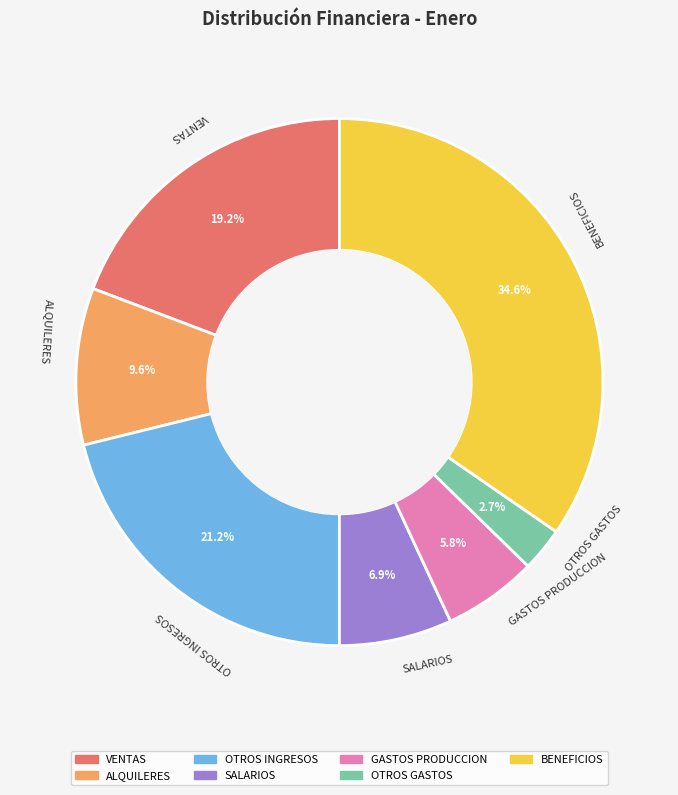

Is it true that VENTAS is 19% of the pie?

True